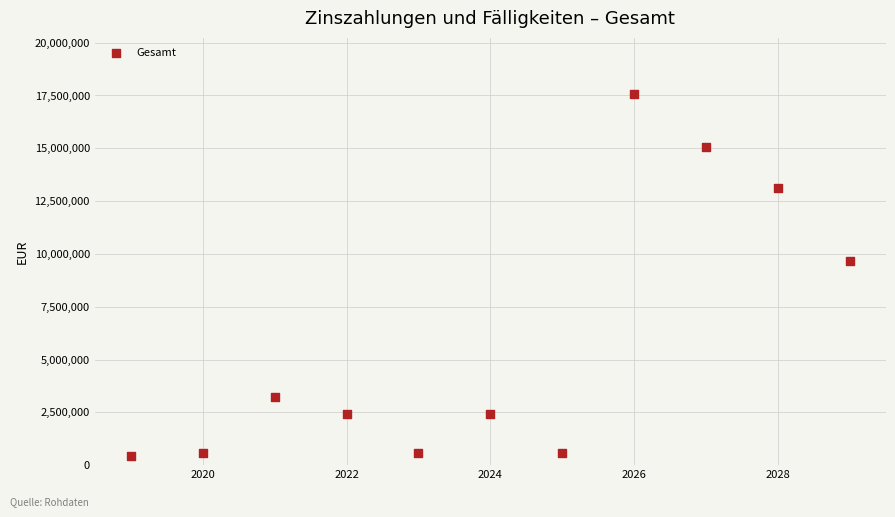

What is the range of X values (max minus min)?

10.0